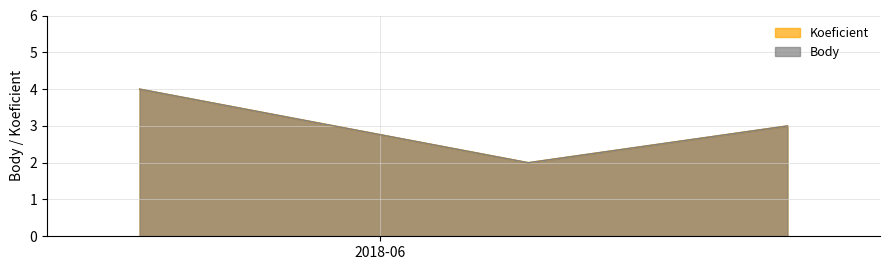

The value of Body at 2018-05-19 is 6. True or false?

False